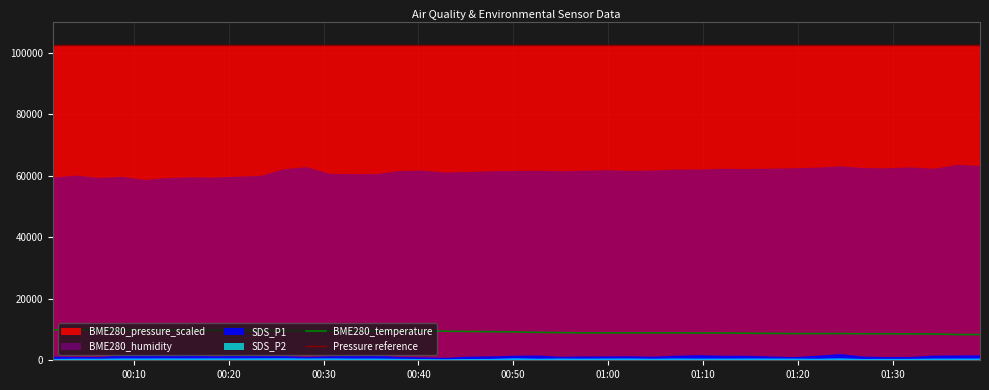

Which series has the widest spread of values?

BME280_pressure_scaled